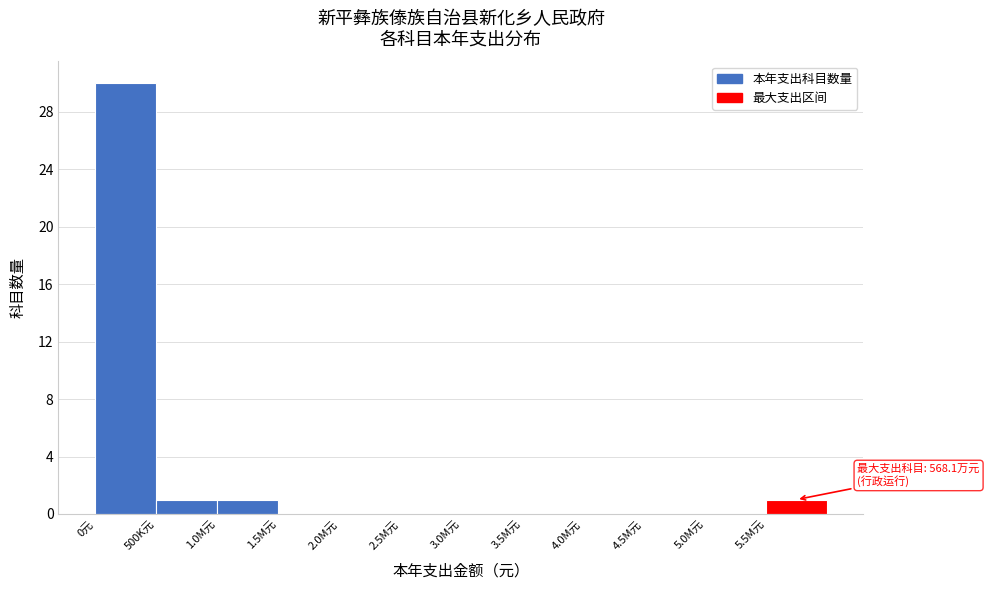

Reading left to right, transcribe all the data shown in this chart.

0元=30	500K元=1	1.0M元=1	1.5M元=0	2.0M元=0	2.5M元=0	3.0M元=0	3.5M元=0	4.0M元=0	4.5M元=0	5.0M元=0	5.5M元=1